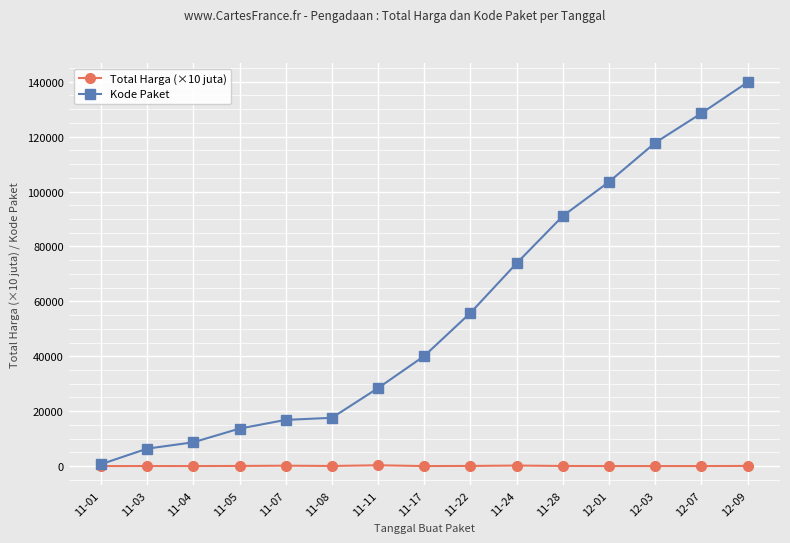

What is the value of the Kode Paket point at the 7th from the left?

28425.0